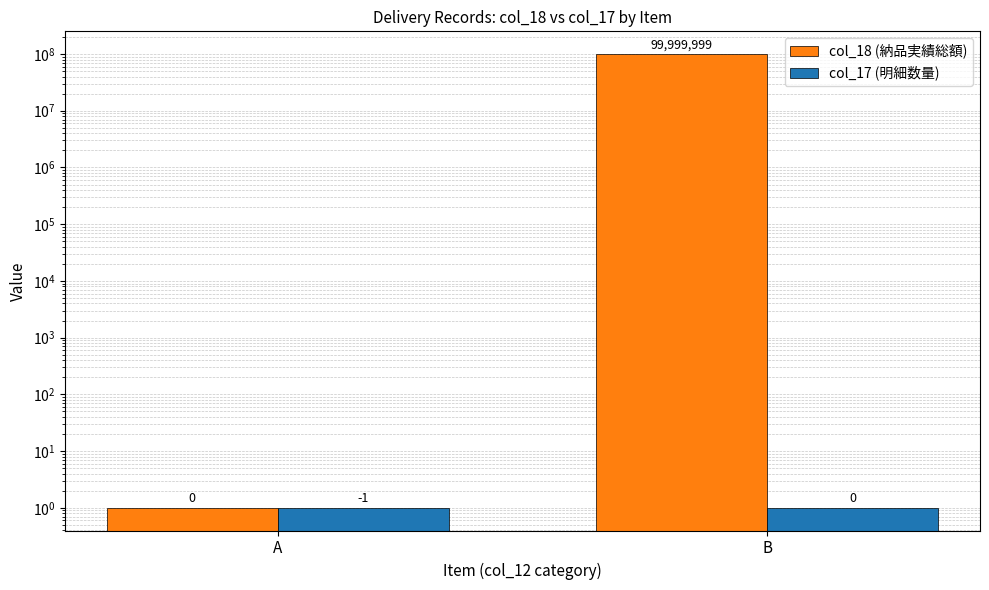

Which category has the lowest value in the col_18 (納品実績総額) series?

A